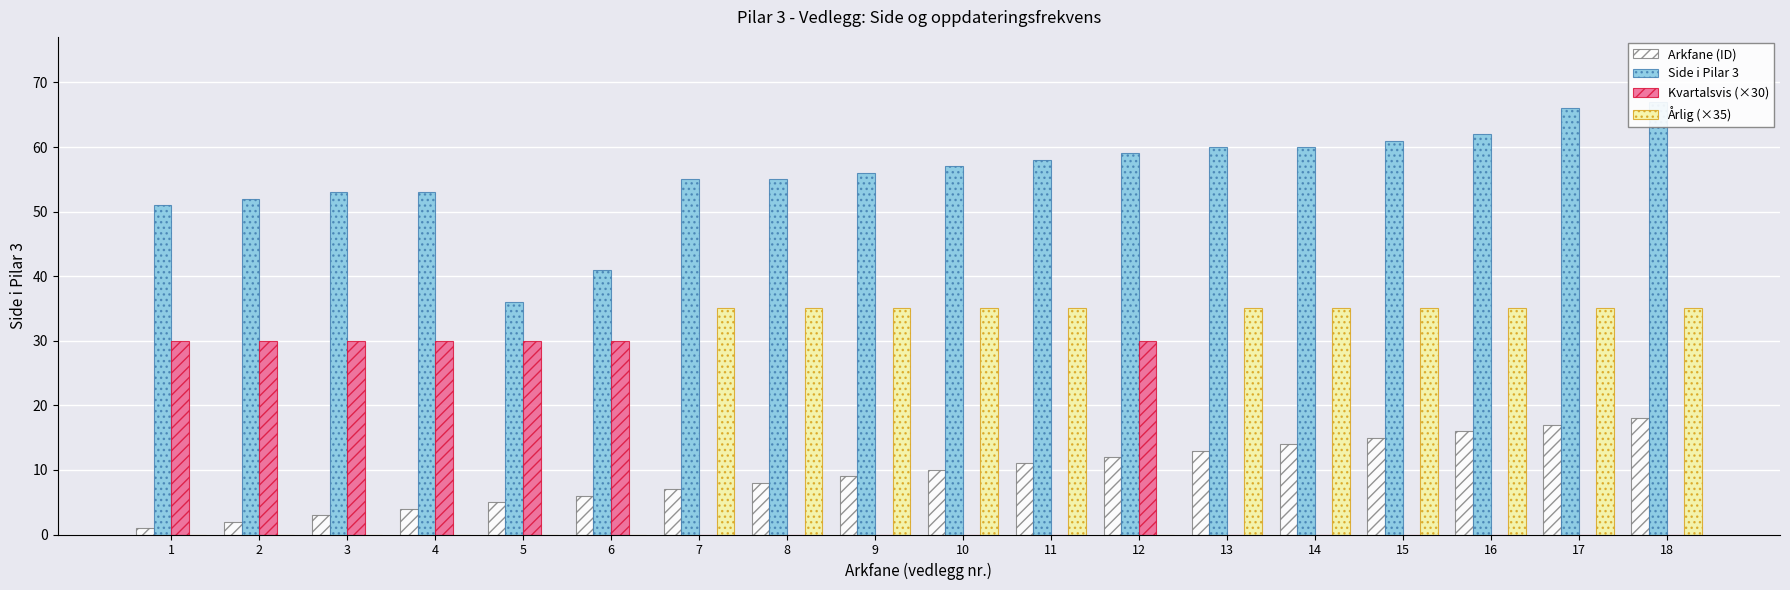

What is the difference between the maximum and second lowest values in the Kvartalsvis (×30) series?

30